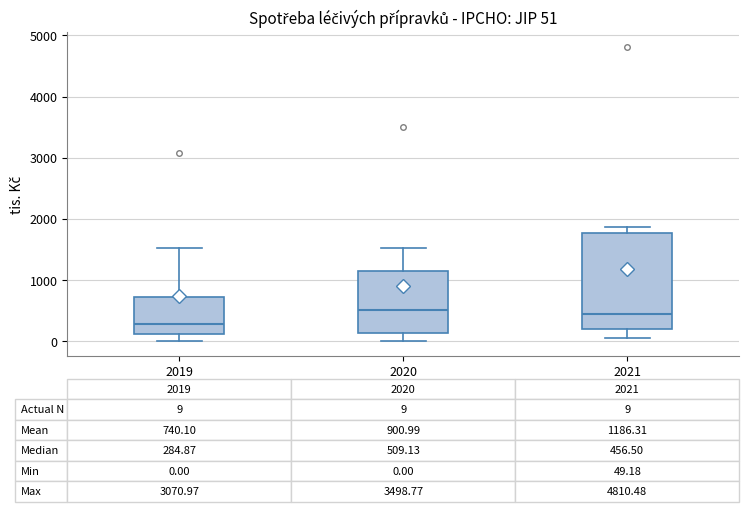

Which box is the tallest, from its lower edge to its upper edge?

2021